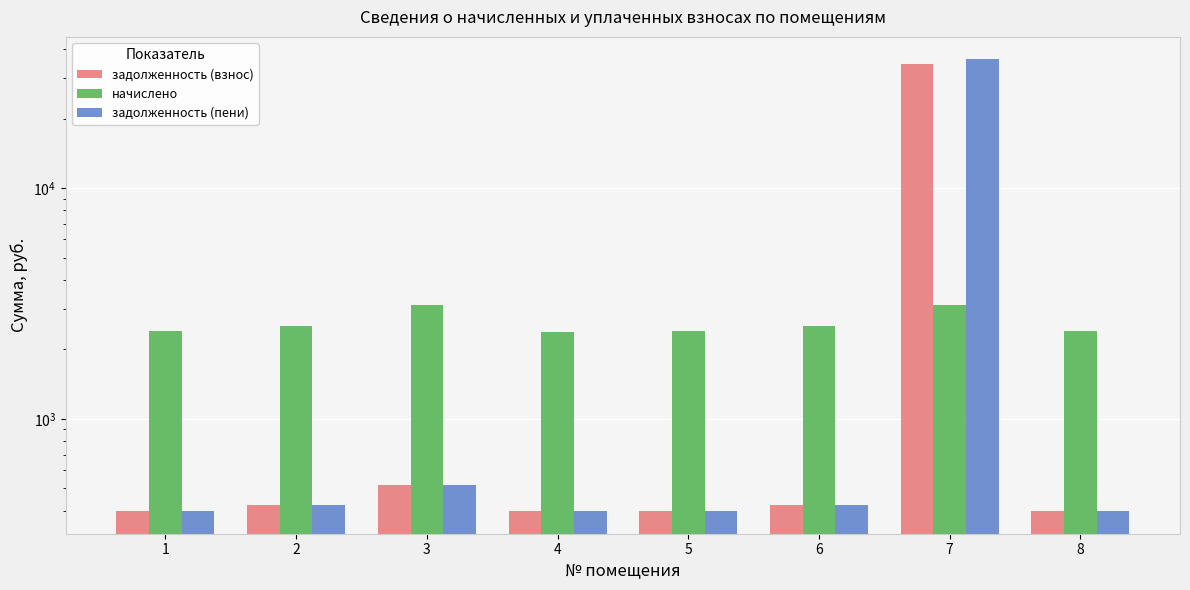

Which series changed the most between 2 and 5?

начислено